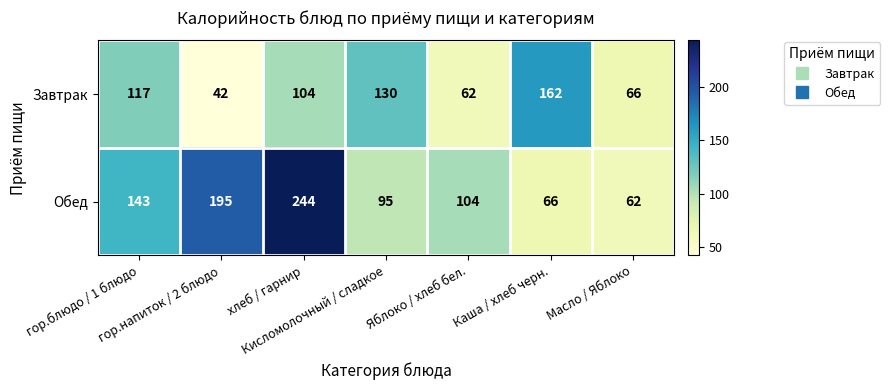

What is the spread (max minus min) of values at хлеб / гарнир?

140